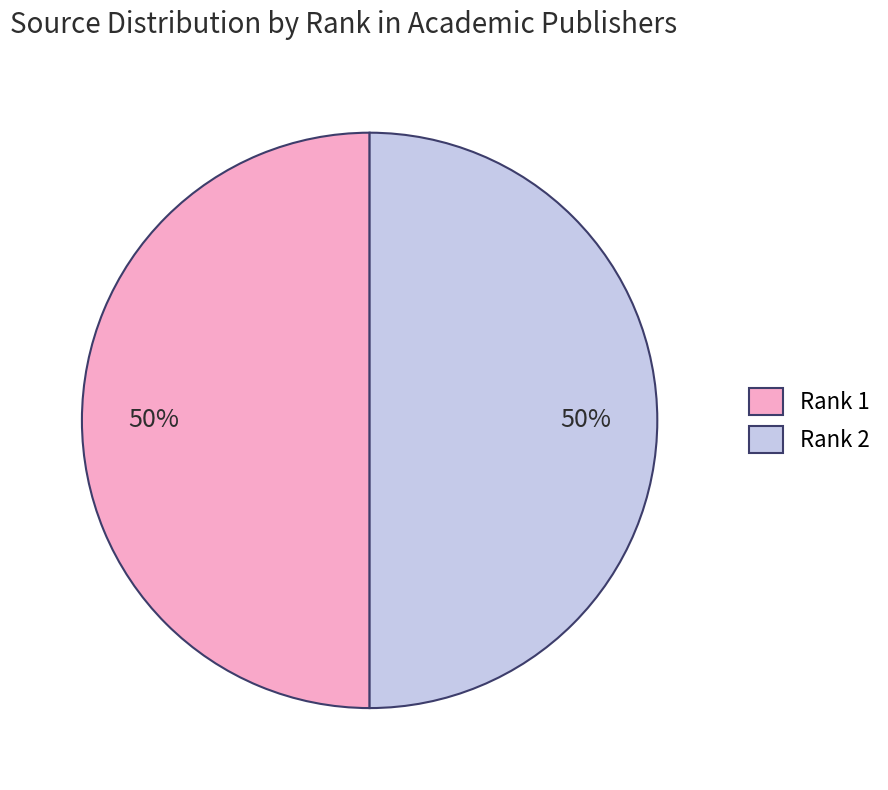

Approximately how many times larger is the value at Rank 2 compared to Rank 1?

1.0